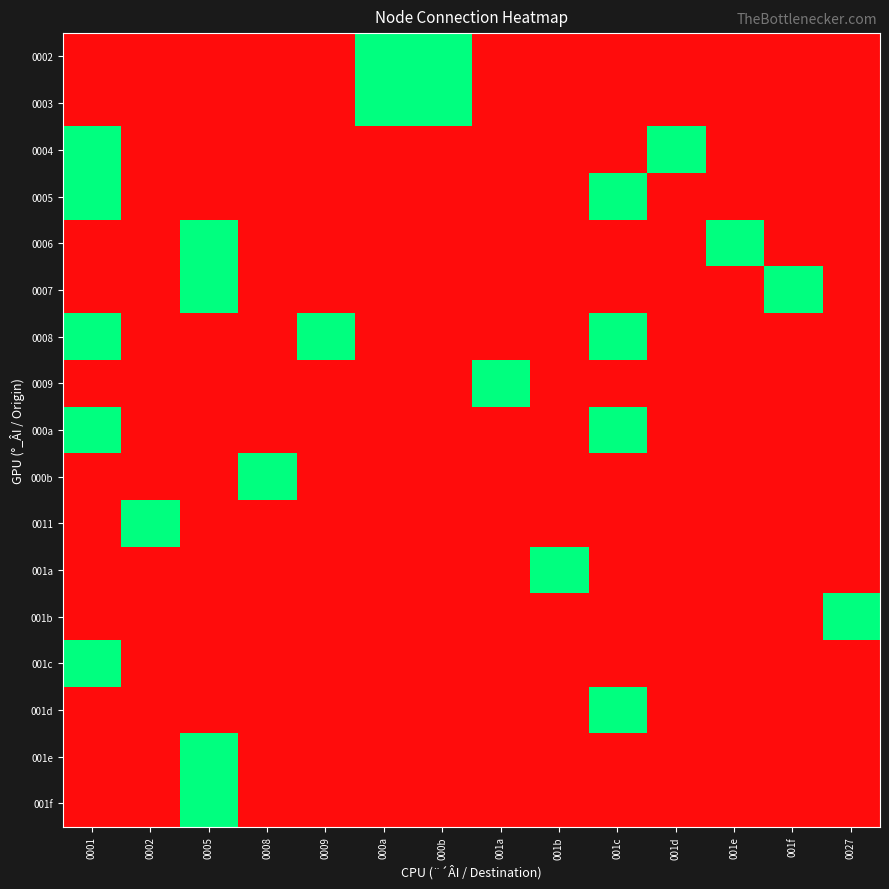

What is the total value across all series at 001b?

1